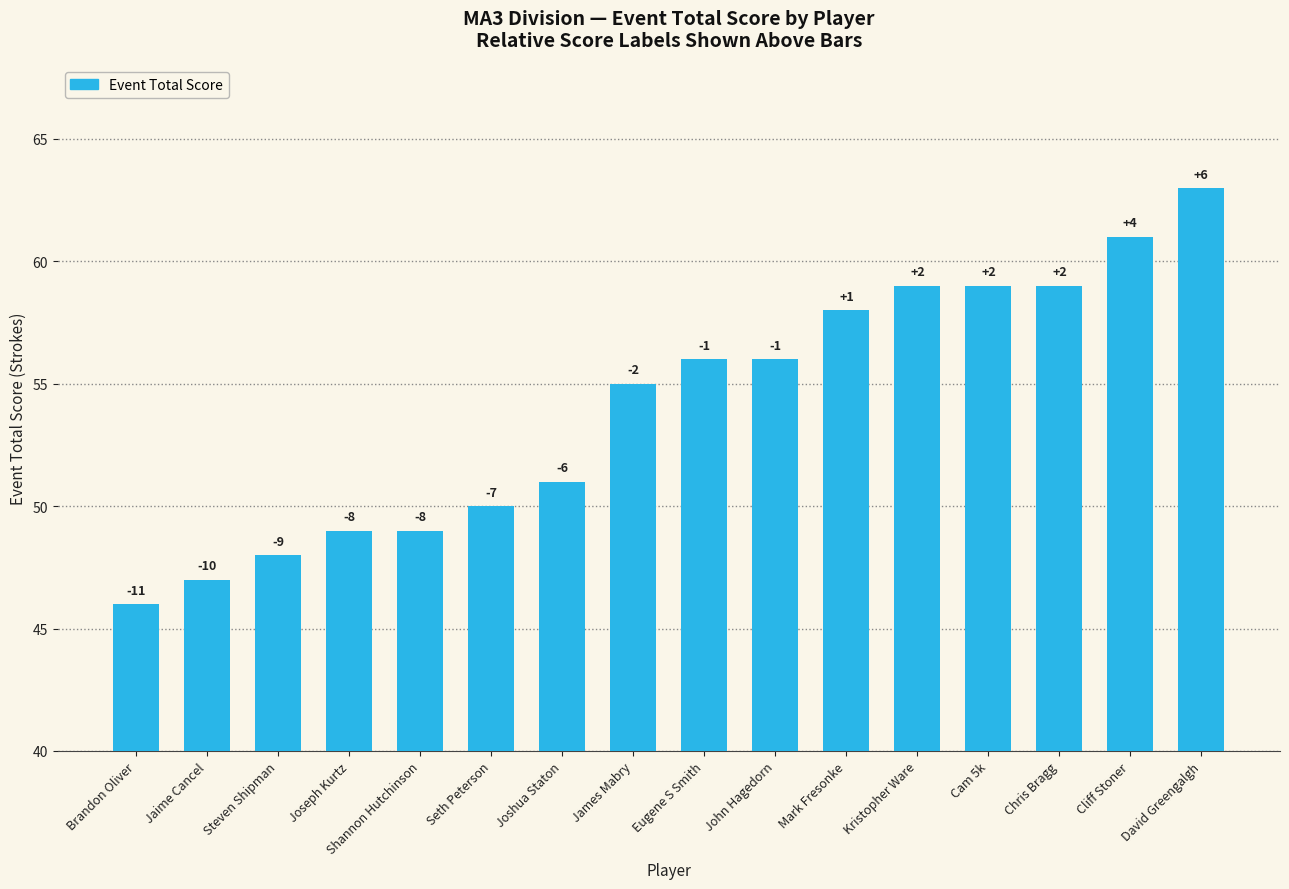

What is the greatest value displayed?

63